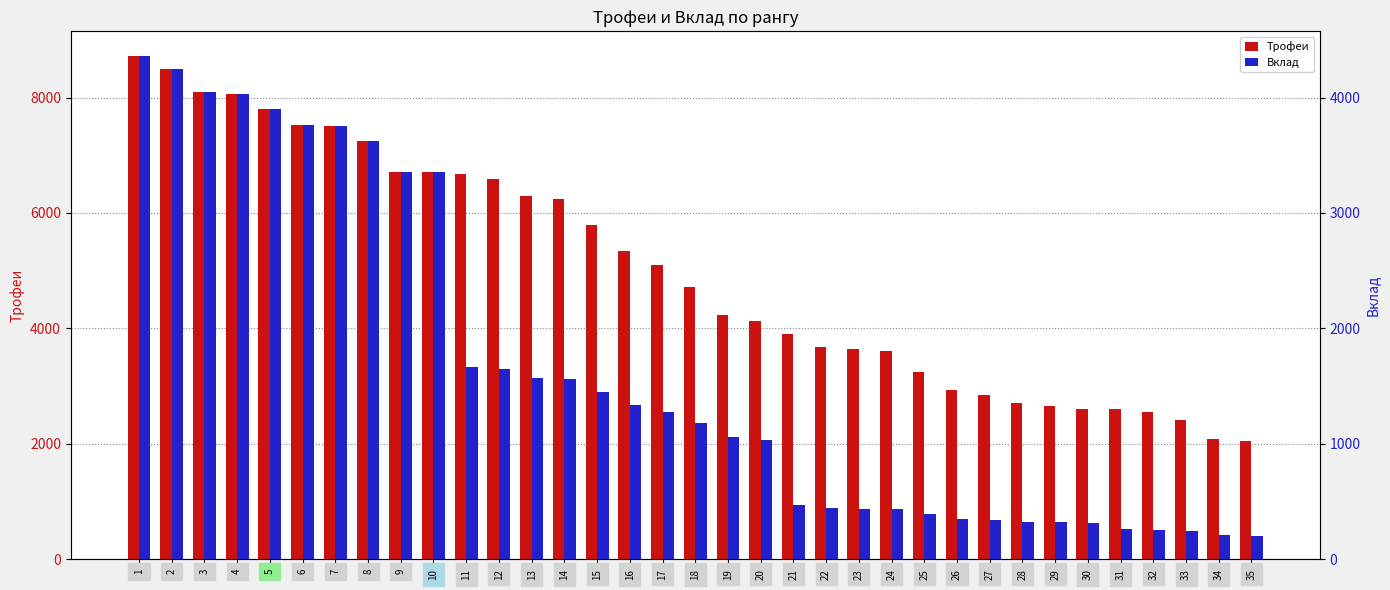

What are all the series names shown in the legend?

Трофеи, Вклад